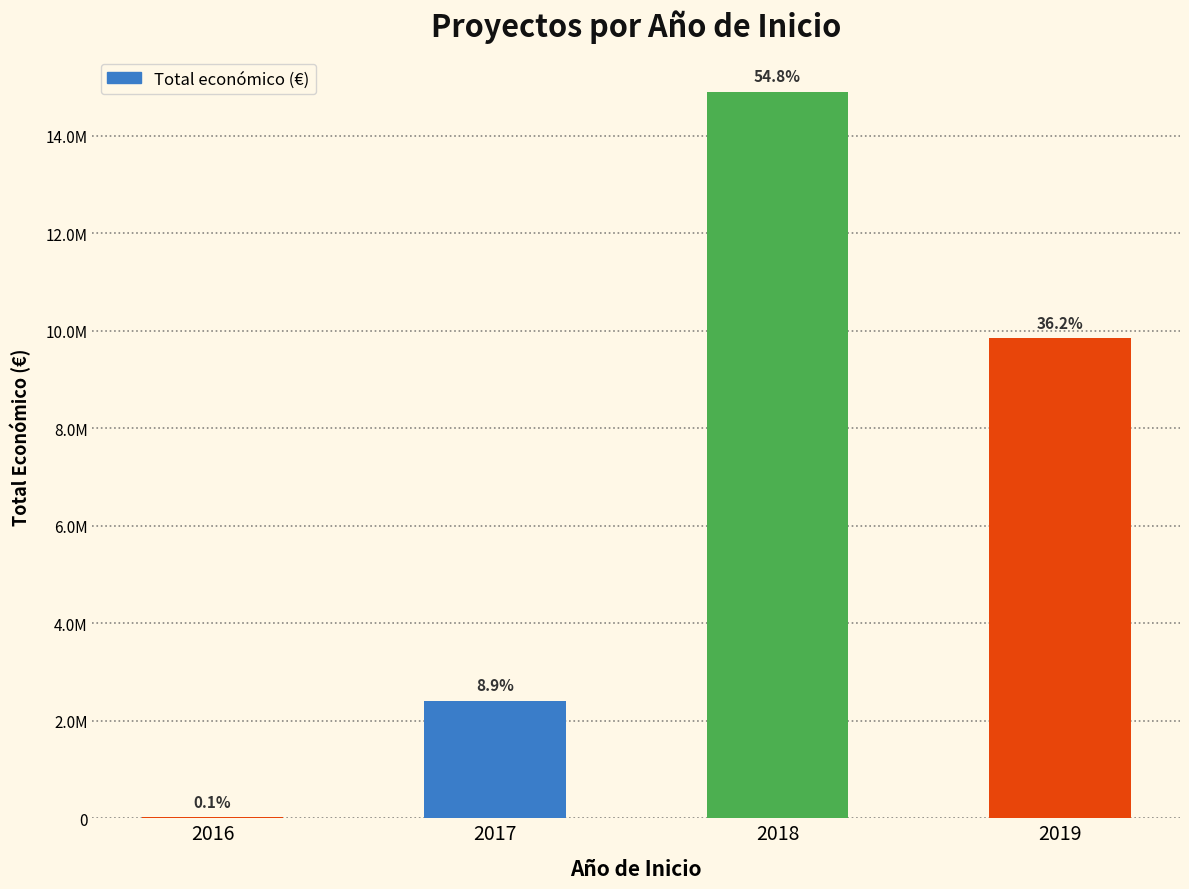

What is the change in value from 2017 to 2018?

+12499152